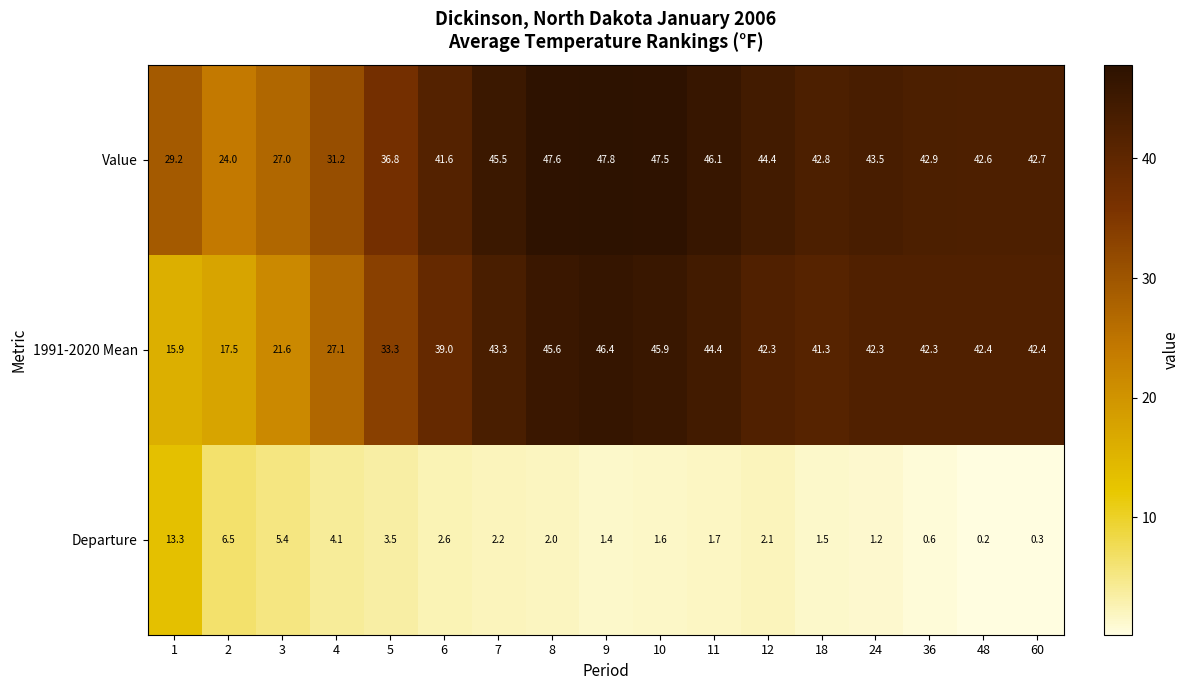

At 2, list the series in order from smallest to largest.

Departure, 1991-2020 Mean, Value